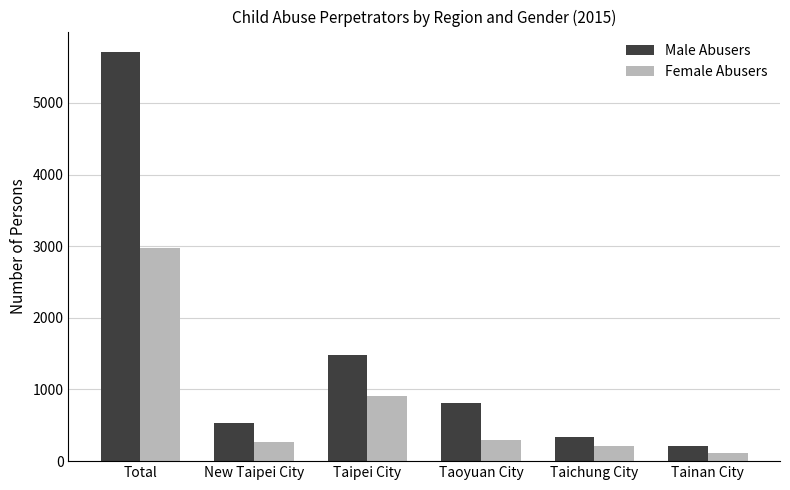

The value of Male Abusers at Tainan City is 206. True or false?

True